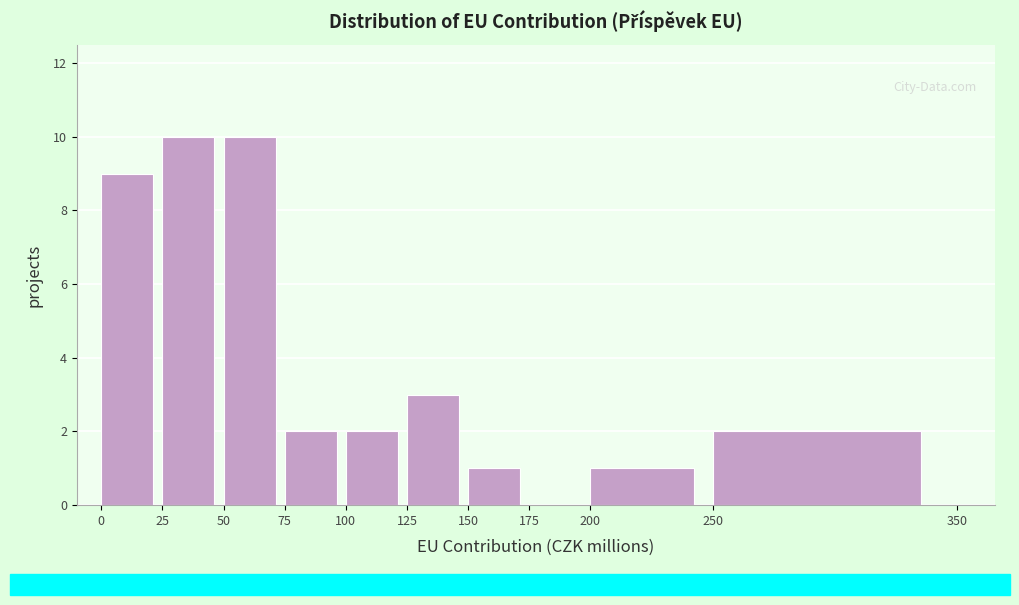

Reading left to right, list every bar in this chart as the range it spans on the x-axis followed by its height. The values are not printed on the chart, so give them approximately, as read against the axis.

0 to 25: 9
25 to 50: 10
50 to 75: 10
75 to 100: 2
100 to 125: 2
125 to 150: 3
150 to 175: 1
175 to 200: 0
200 to 250: 1
250 to 350: 2